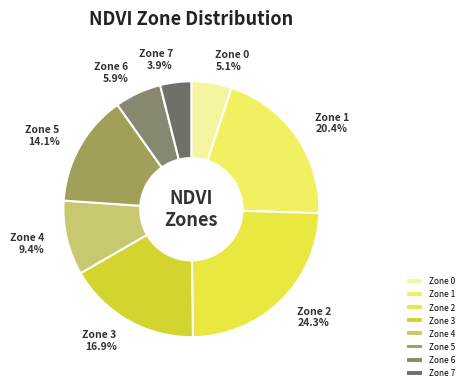

What percentage do Zone 3 and Zone 2 together represent?

41.2%